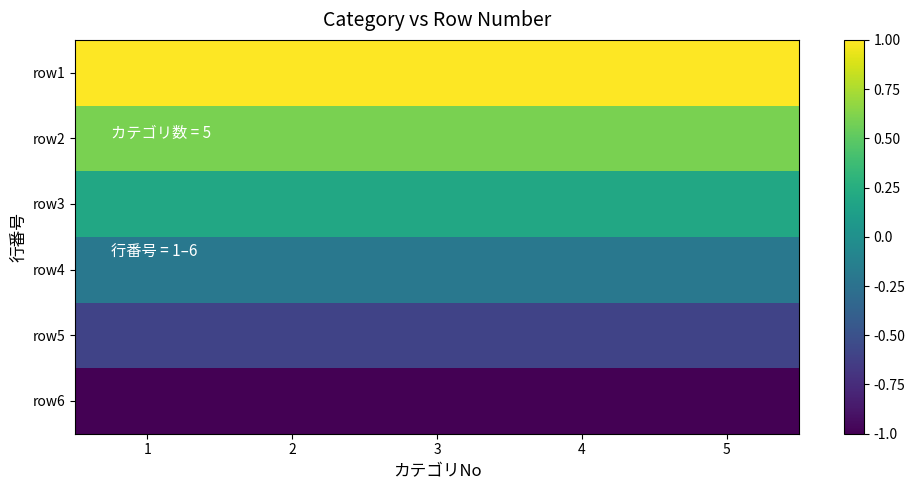

Reading right to left, extract all data points from this chart.

row1: 5=1.0	4=1.0	3=1.0	2=1.0	1=1.0
row2: 5=0.6	4=0.6	3=0.6	2=0.6	1=0.6
row3: 5=0.2	4=0.2	3=0.2	2=0.2	1=0.2
row4: 5=-0.2	4=-0.2	3=-0.2	2=-0.2	1=-0.2
row5: 5=-0.6	4=-0.6	3=-0.6	2=-0.6	1=-0.6
row6: 5=-1.0	4=-1.0	3=-1.0	2=-1.0	1=-1.0